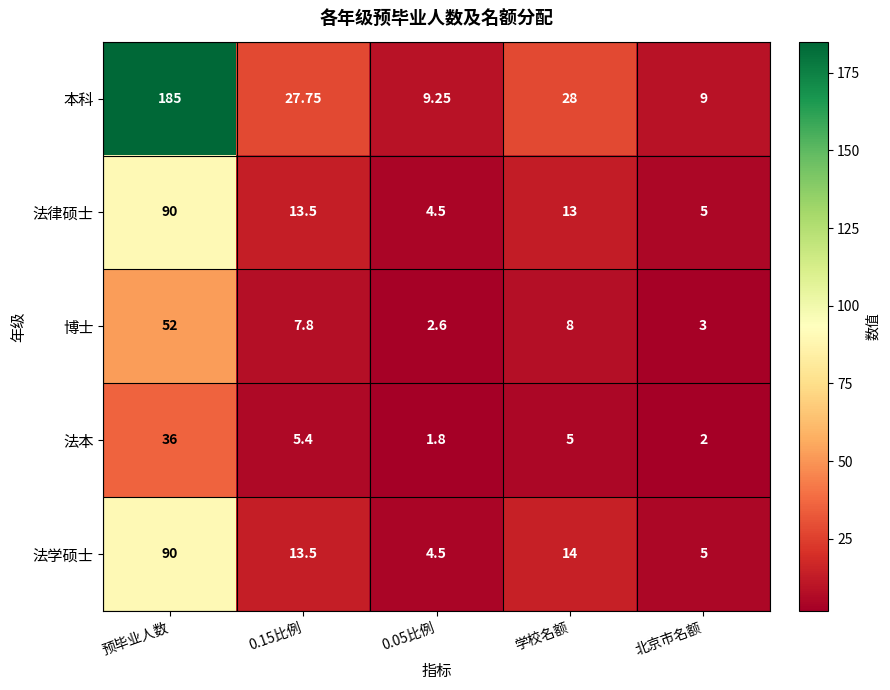

How many distinct data groups are displayed?

5